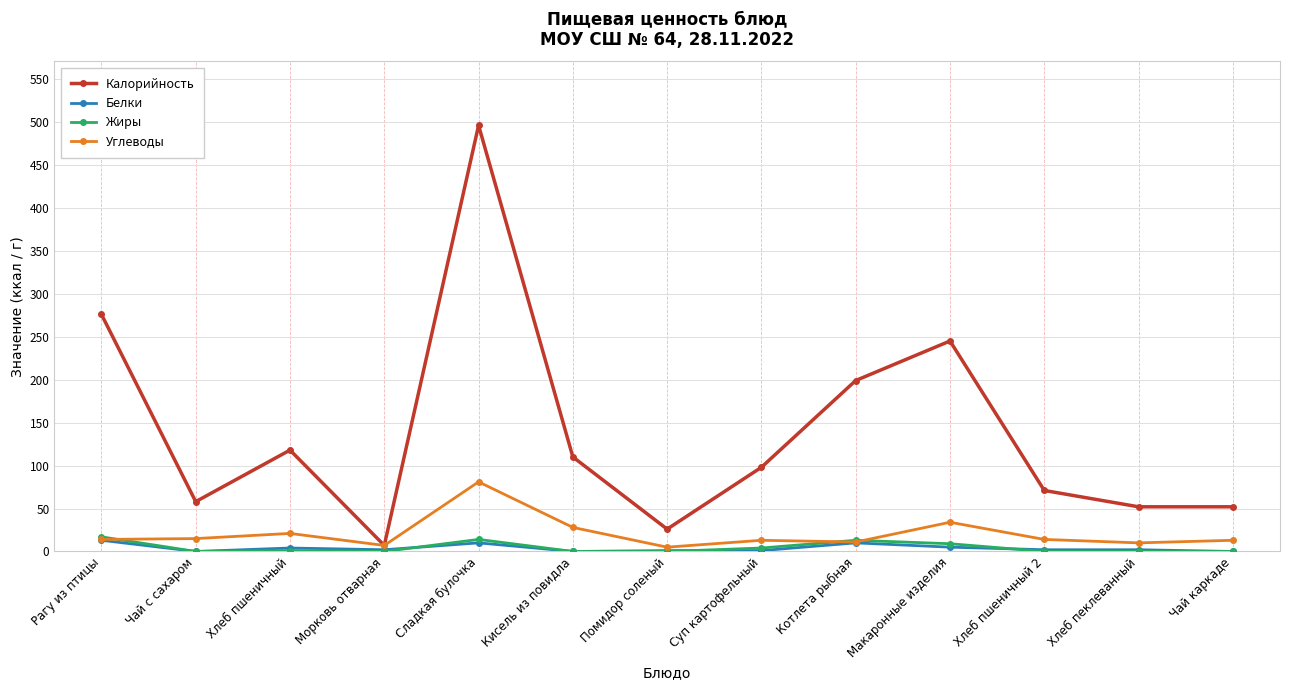

True or false: Жиры and Калорийность intersect in this chart.

False